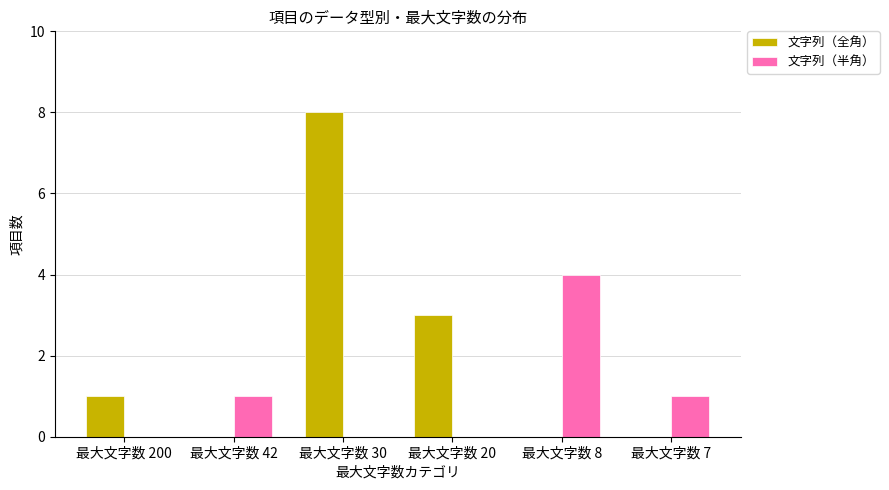

Between 最大文字数 200 and 最大文字数 20, which series saw the biggest shift?

文字列（全角）